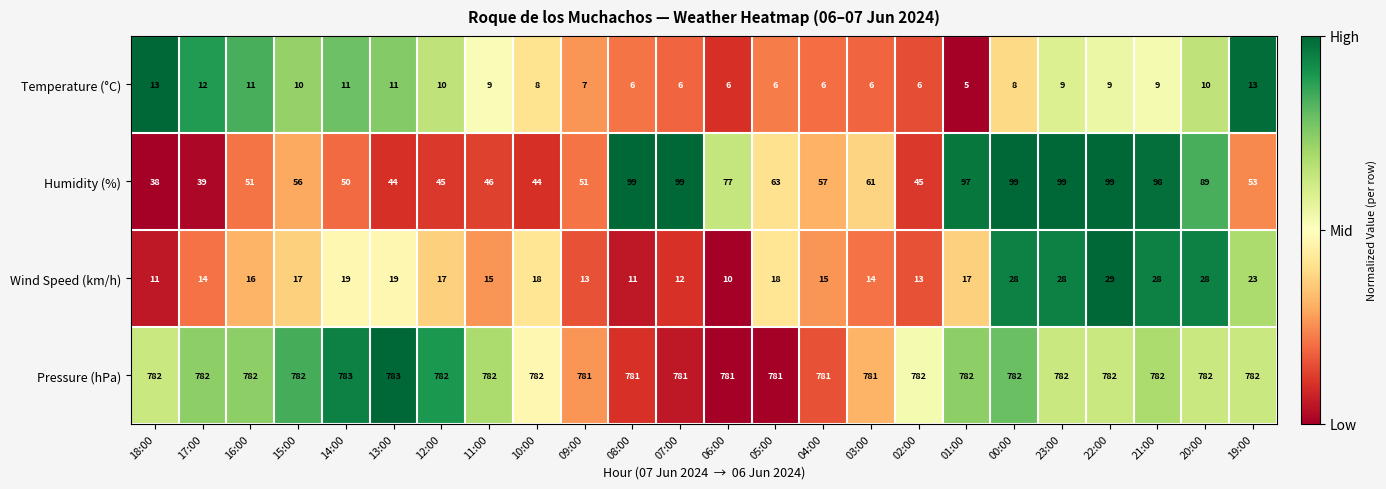

True or false: Wind Speed (km/h) has a value of 15 at 04:00.

True